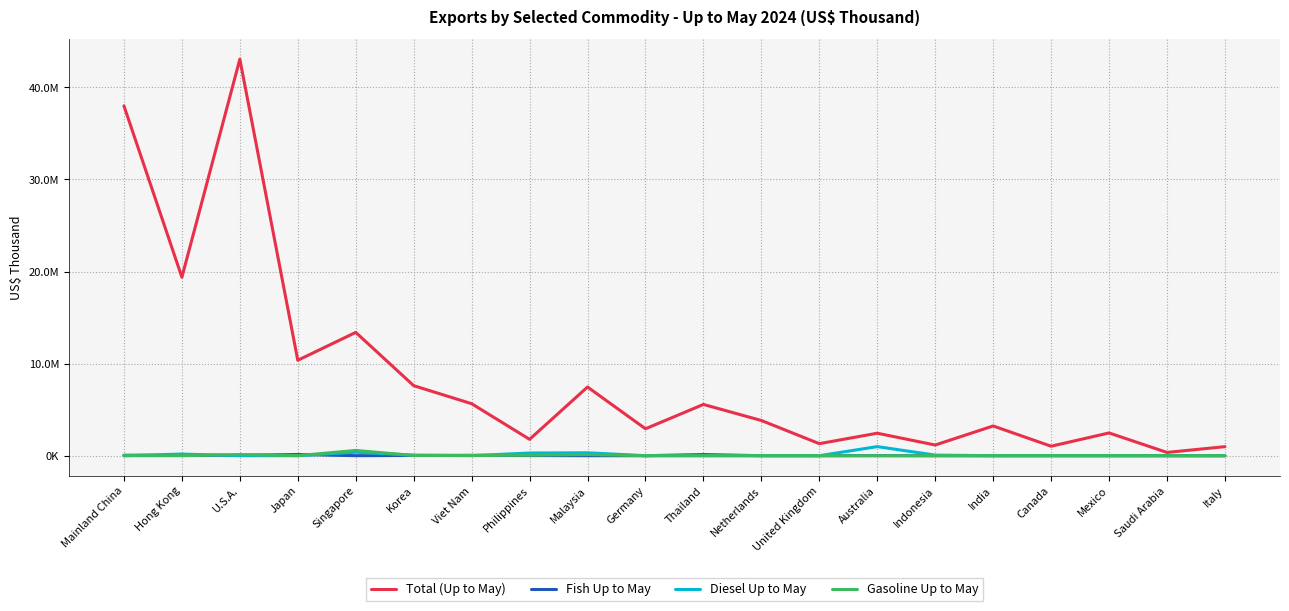

Count the number of data series in this chart.

4